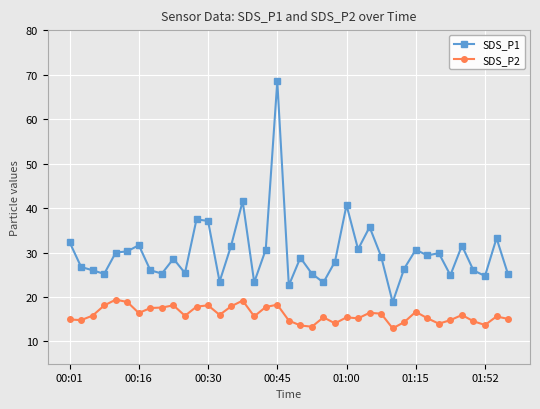

True or false: SDS_P2 has more than 2 points higher than both neighbors.

True